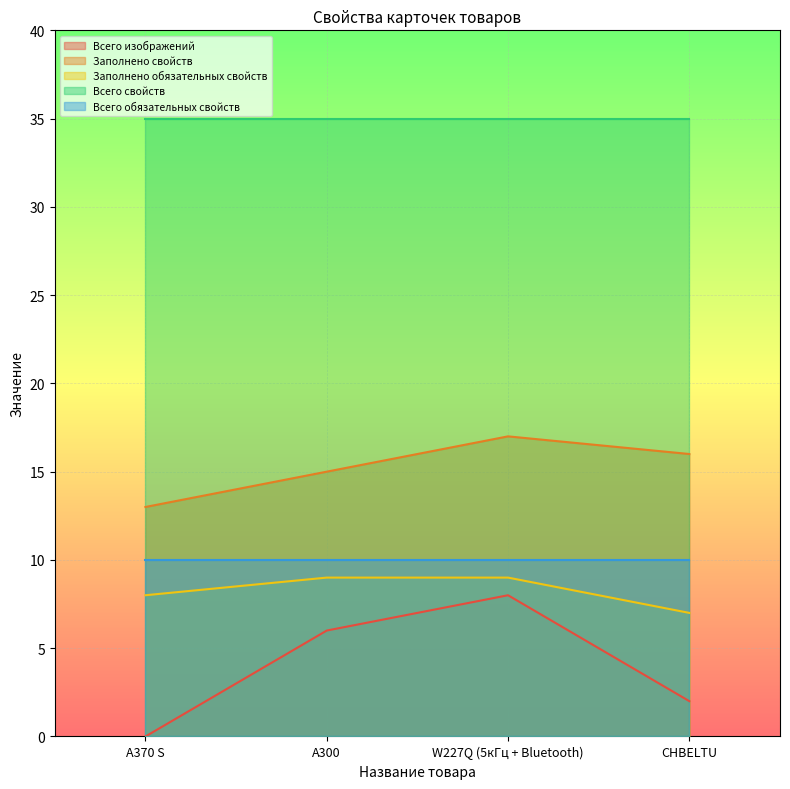

Which category has the lowest value in the Заполнено обязательных свойств series?

CHBELTU